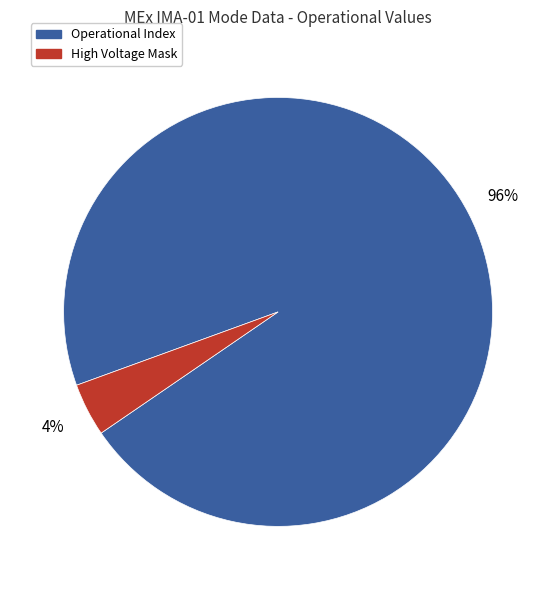

Which slice represents more than half of the pie?

Operational Index